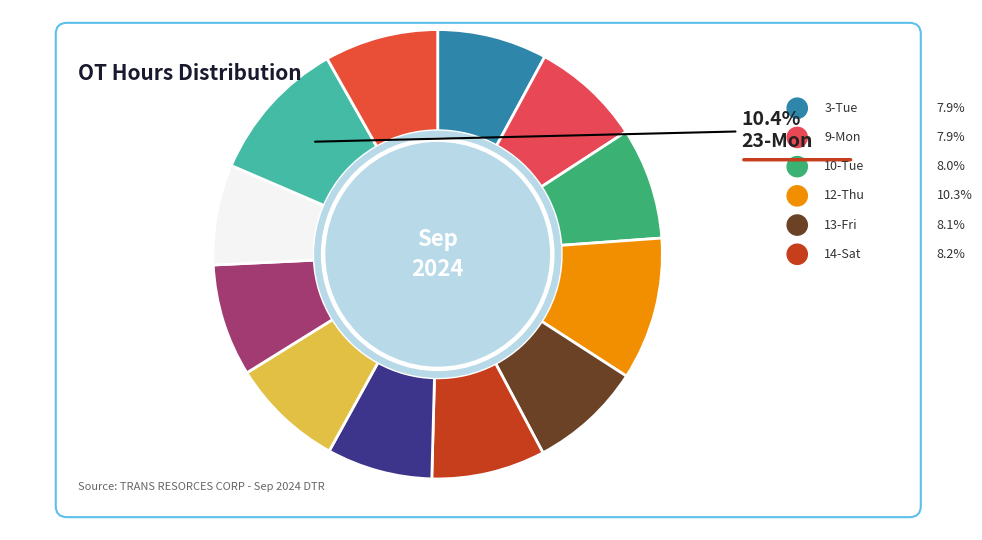

How many slices are in this pie chart?

12